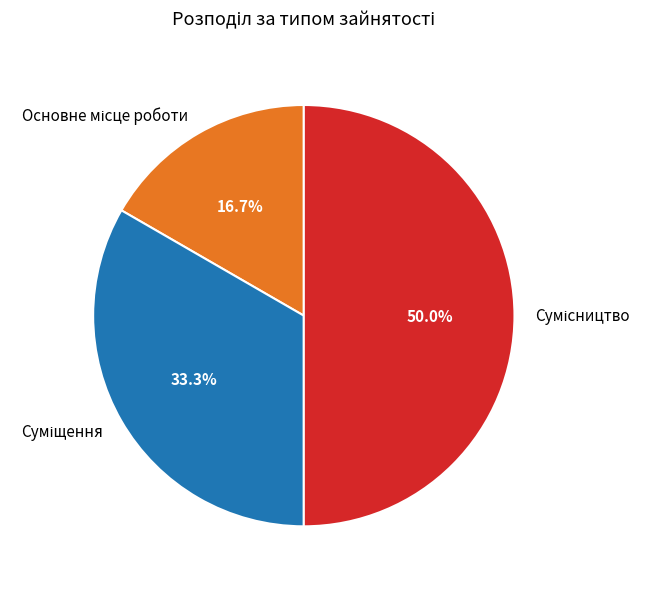

How many slices are in this pie chart?

3